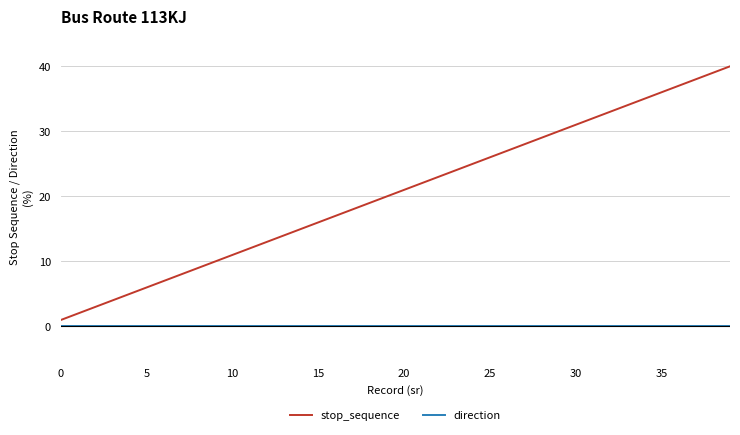

True or false: stop_sequence and direction intersect in this chart.

False